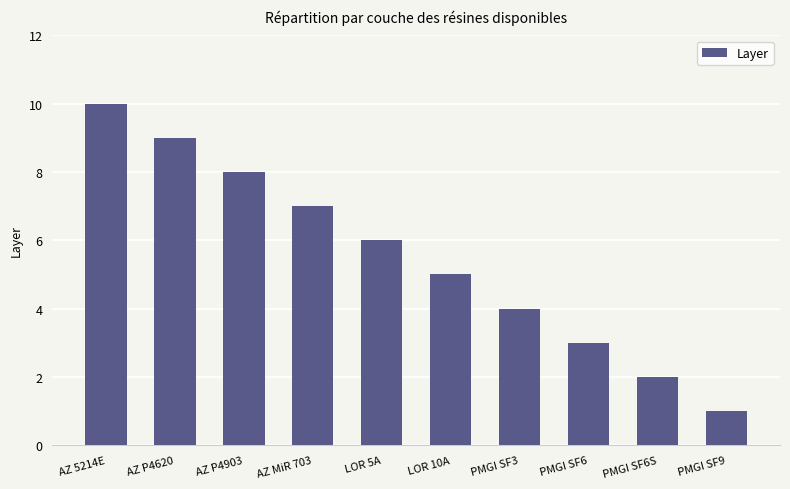

What is the change in value from AZ 5214E to AZ P4903?

-2